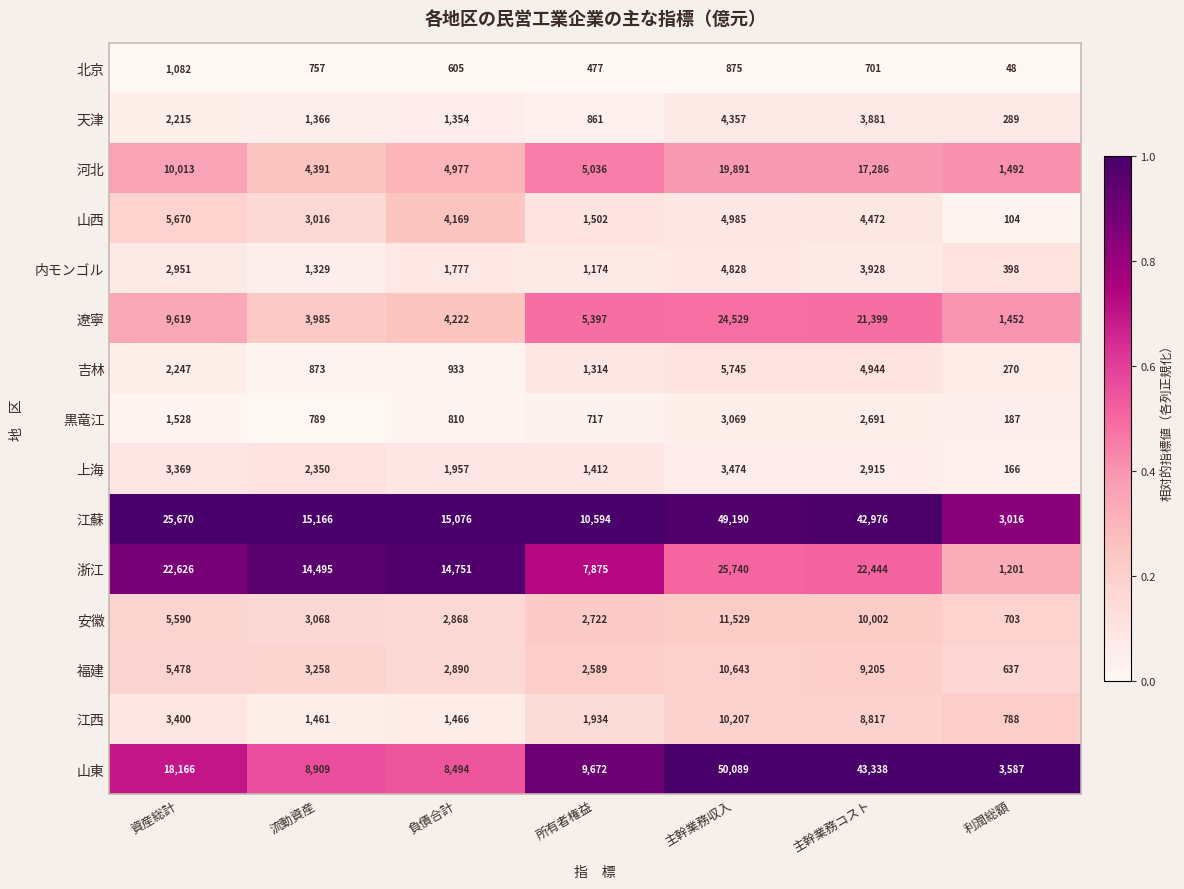

Is the value of 山東 at 所有者権益 greater than the value of 北京 at 利潤総額?

Yes